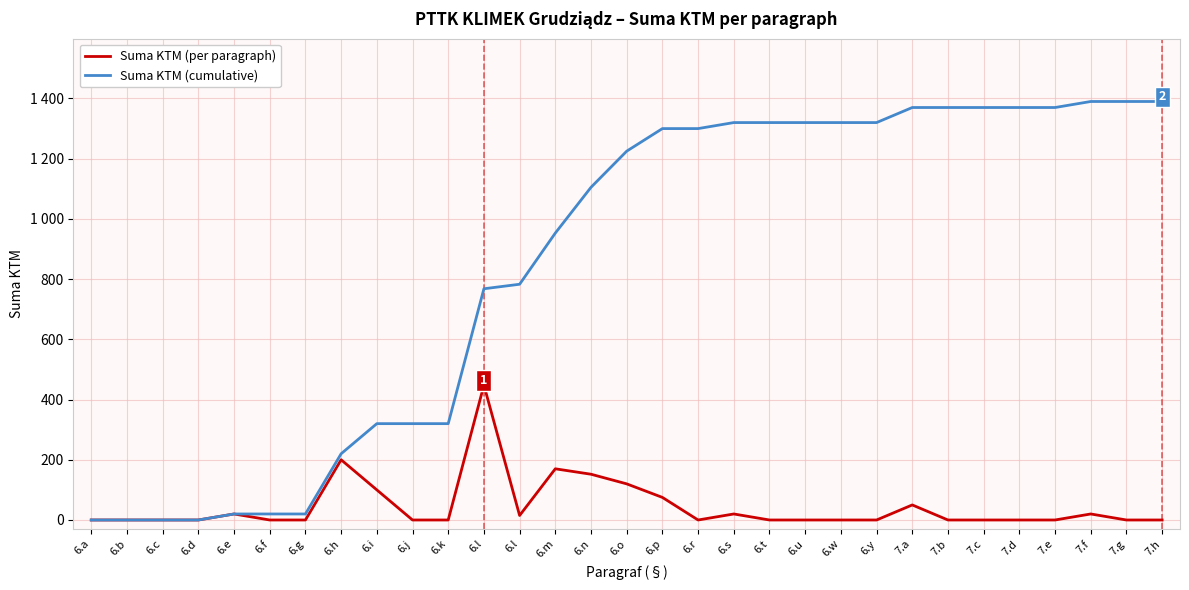

What is the sum of the Suma KTM (per paragraph) values at 6.n and 6.u?

152